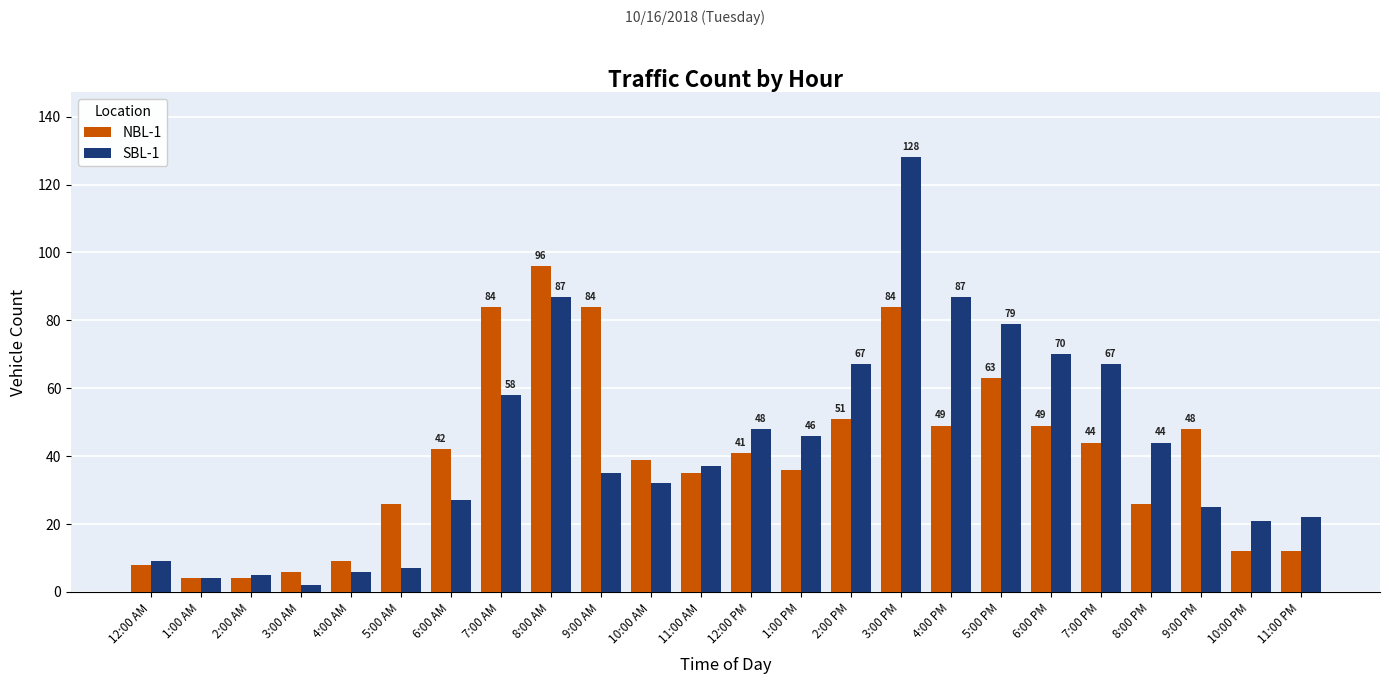

List the series in order of their peak value, lowest first.

NBL-1, SBL-1